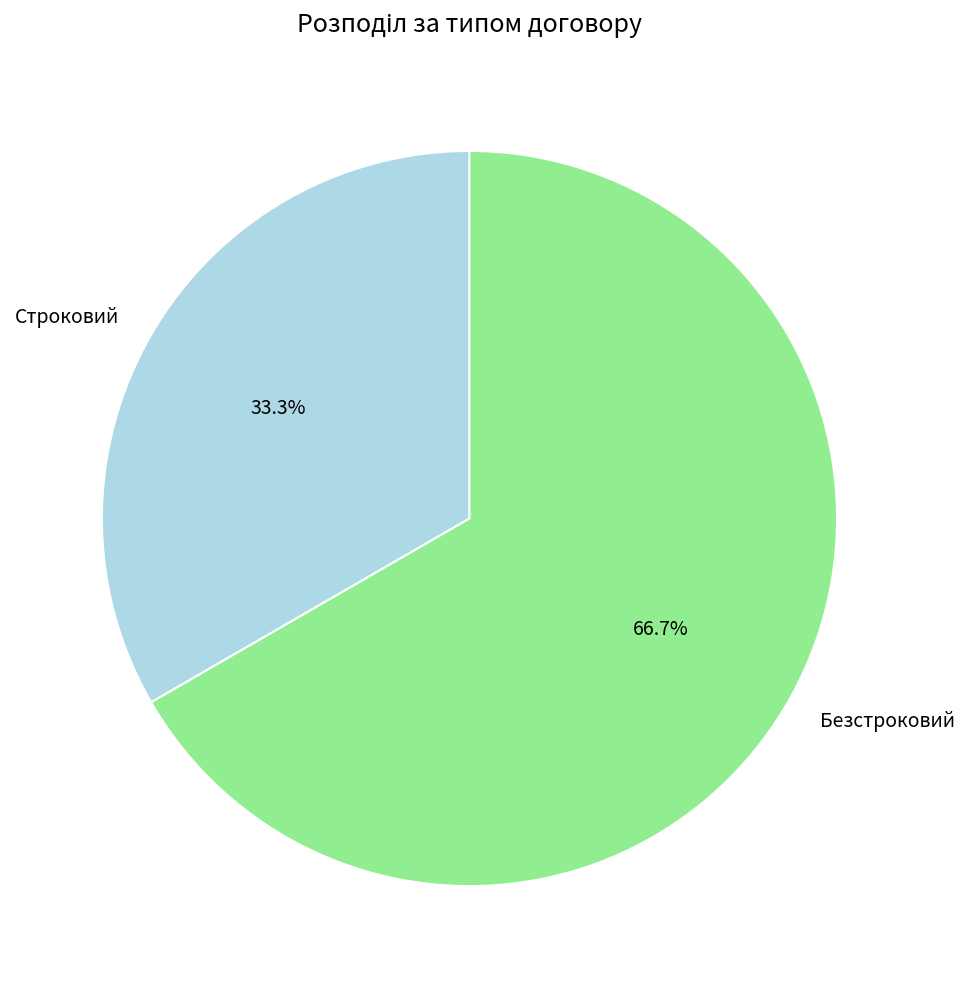

Rank the categories by value from lowest to highest.

Строковий, Безстроковий